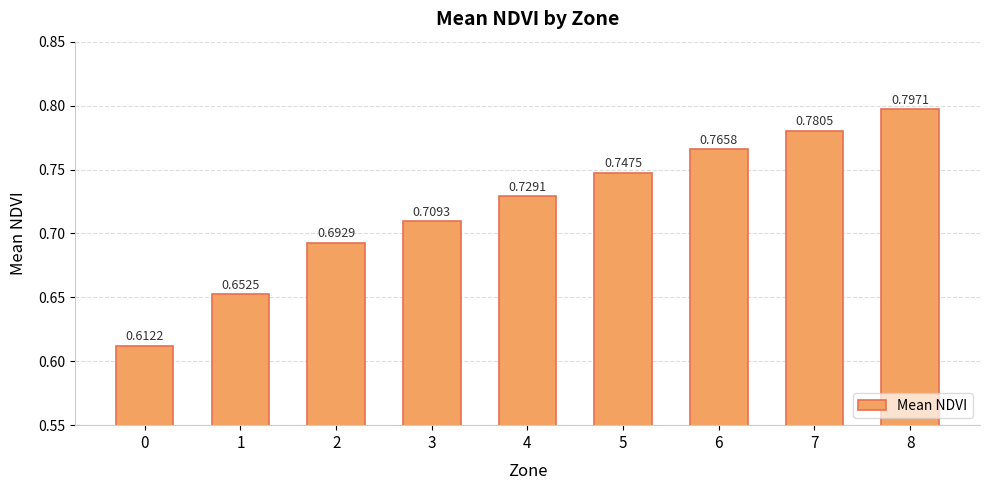

What is the sum of all values?

6.5